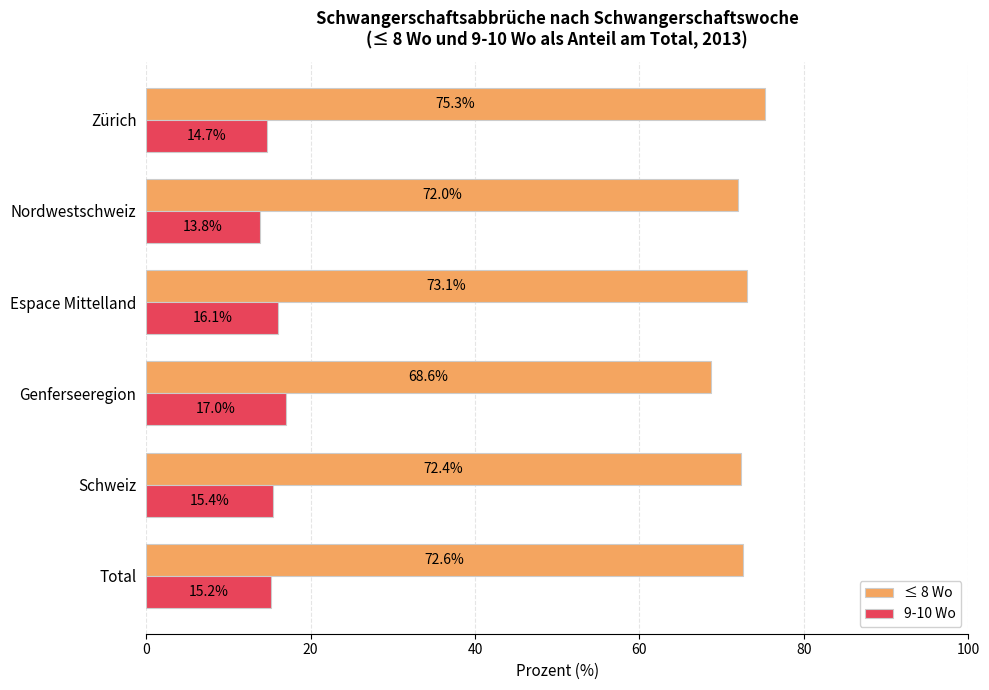

Which series changed the most between Total and Genferseeregion?

≤ 8 Wo